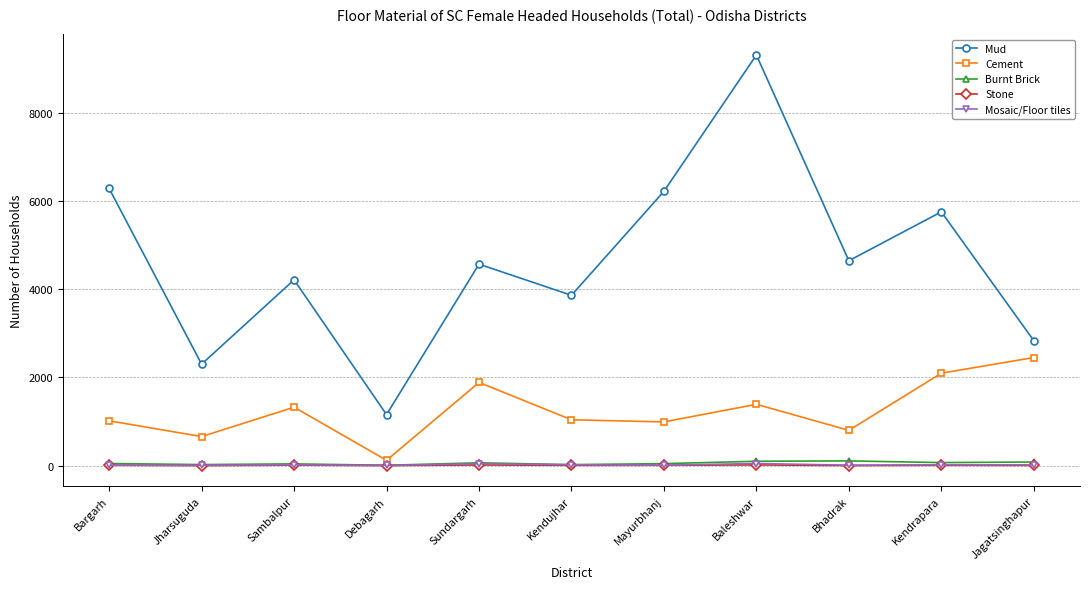

How many interior local peaks does the Cement series have?

3